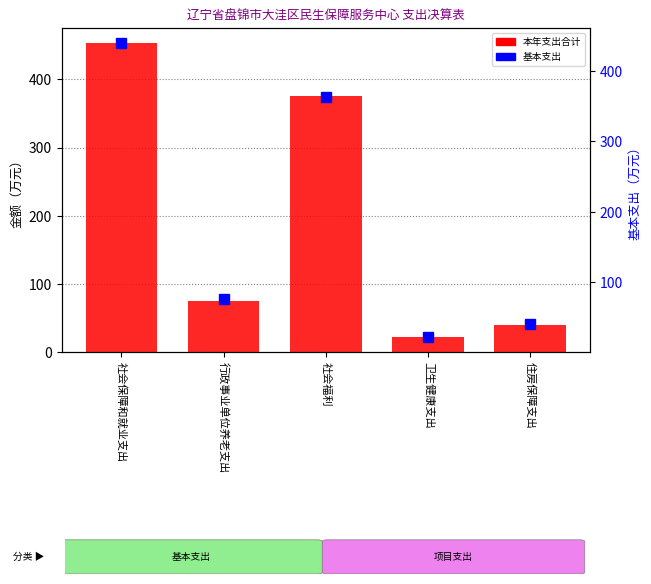

What is the label of the 2nd bar from the right?

卫生健康支出